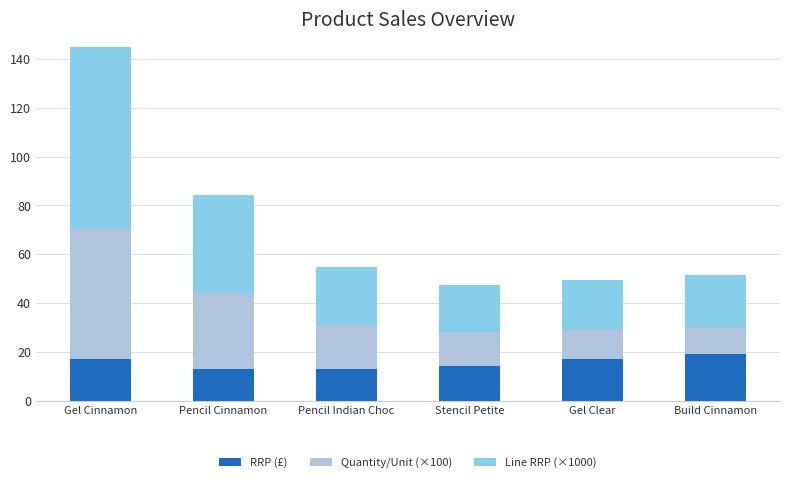

Where does the RRP (£) series first go above 17?

Build Cinnamon